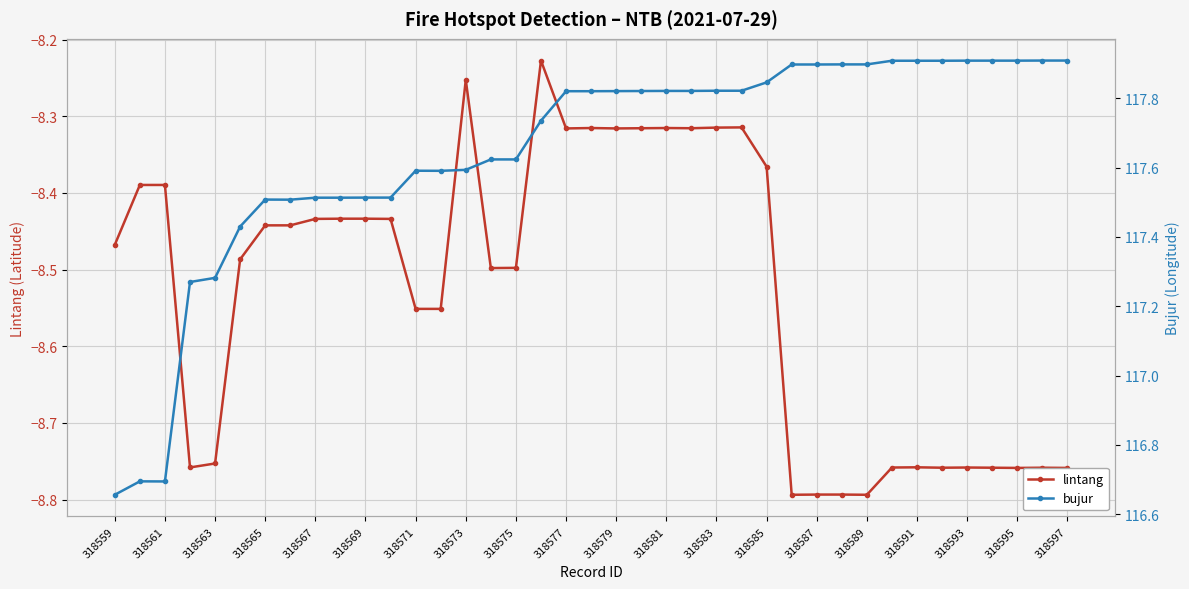

True or false: lintang has more than 1 interior local peaks.

True